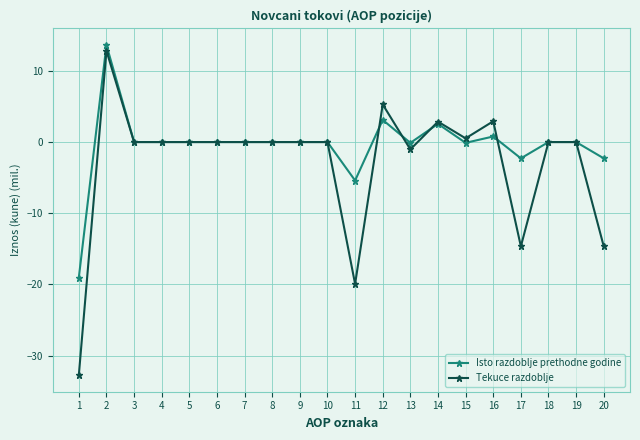

Does the chart have visible grid lines?

Yes